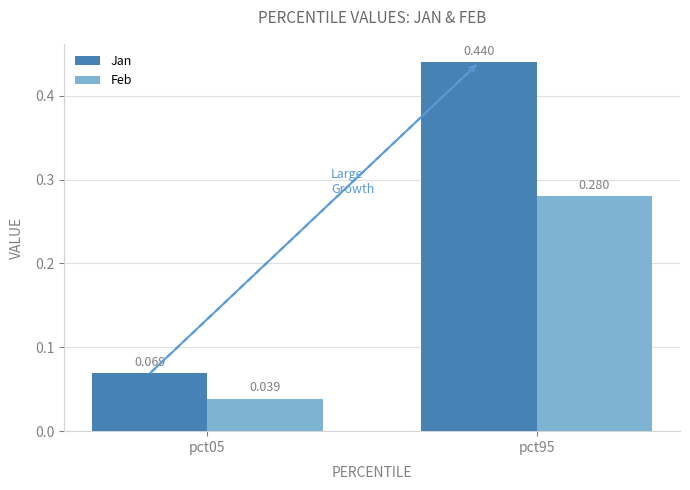

What is the sum of all Jan values?

0.5